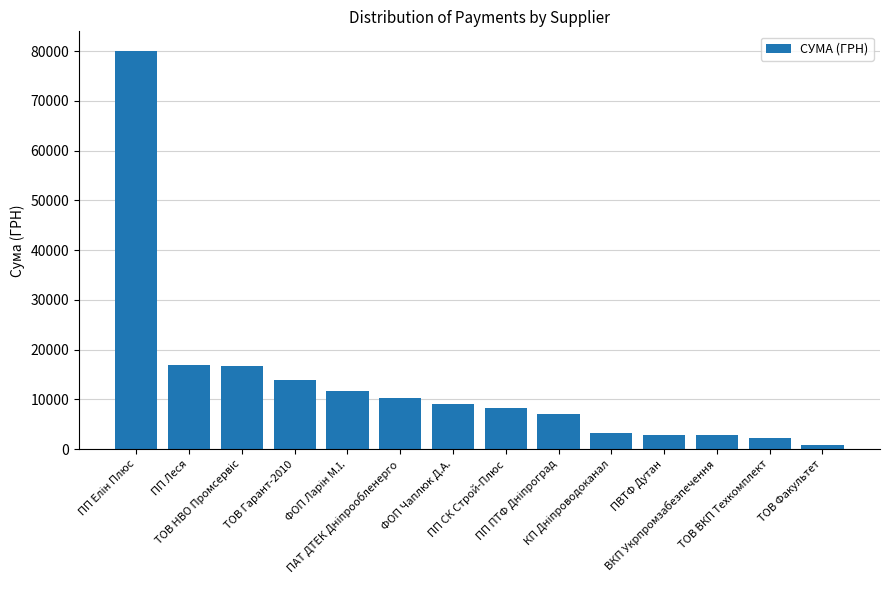

What is the maximum value shown in the chart?

79998.0